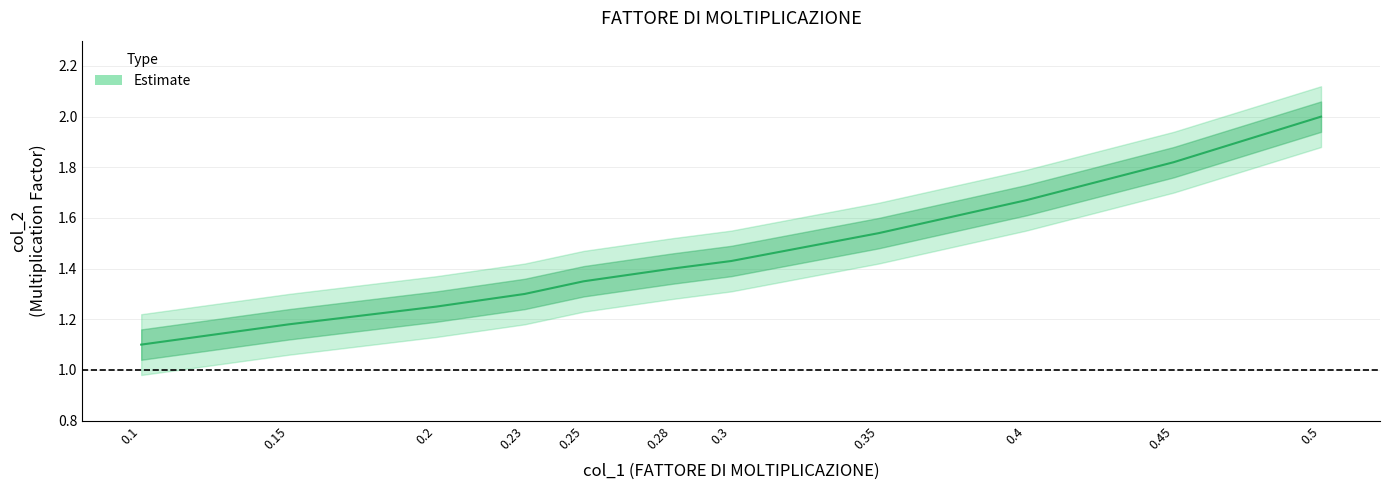

List the labels in order of value, smallest first.

0.1, 0.15, 0.2, 0.23, 0.25, 0.28, 0.3, 0.35, 0.4, 0.45, 0.5